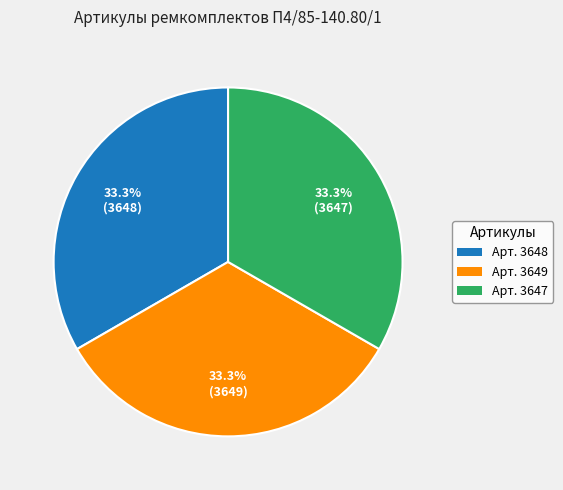

How many segments does this pie chart have?

3